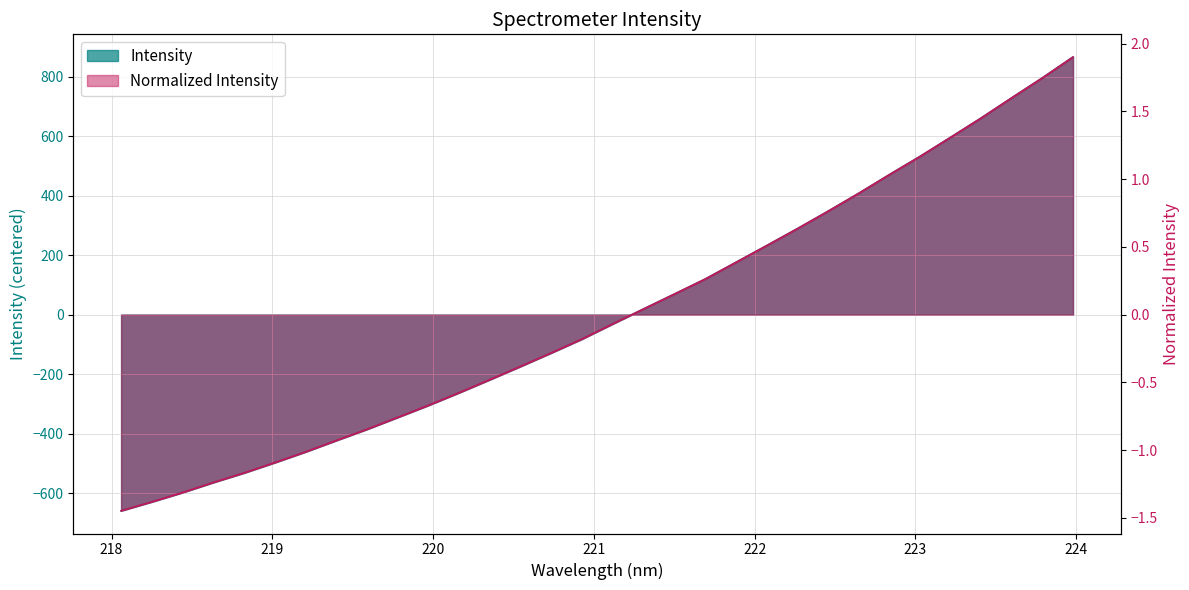

List the series in order of their overall mean, highest first.

Normalized Intensity, Intensity